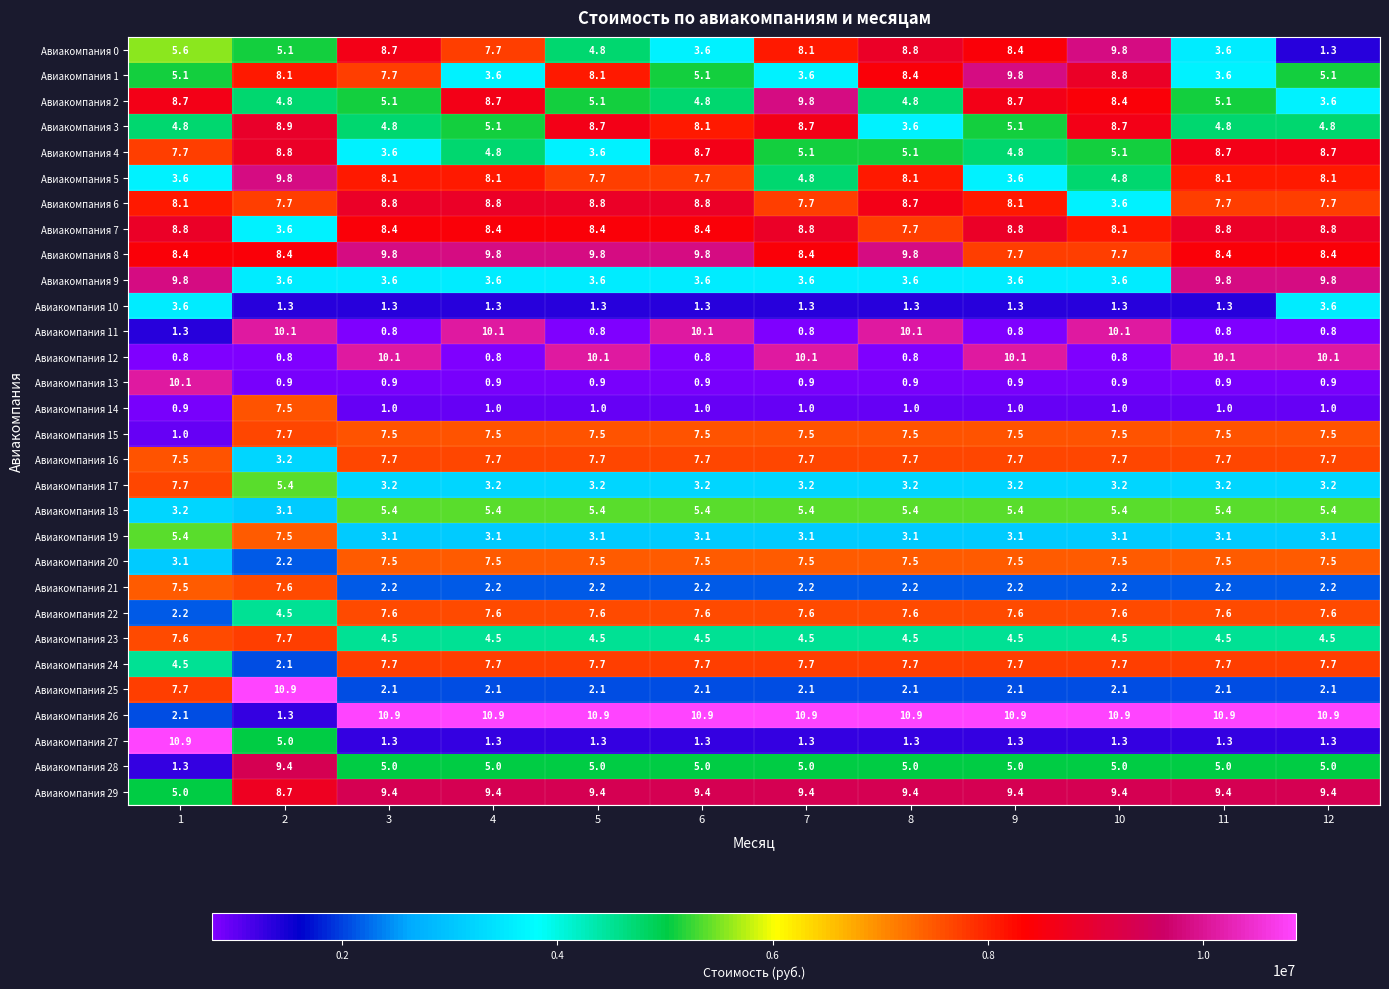

What is the total value across all series at 8?

167.8